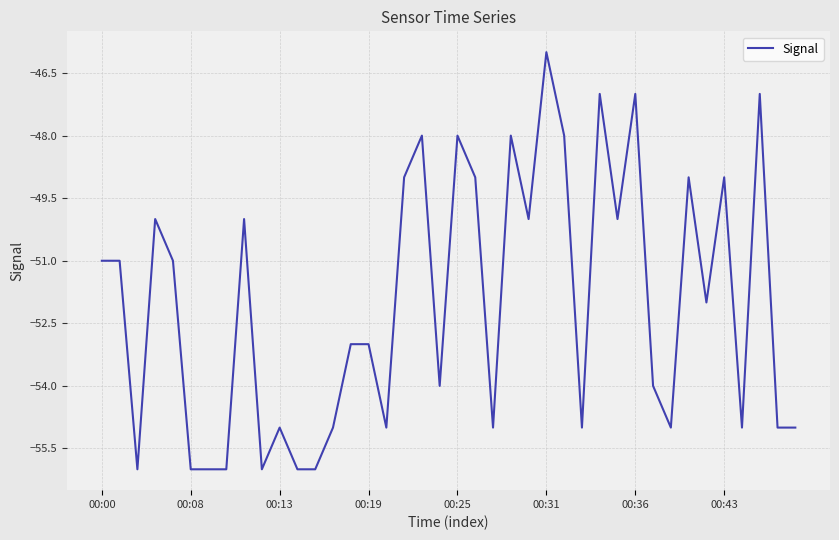

What is the difference between the maximum and minimum values?

10